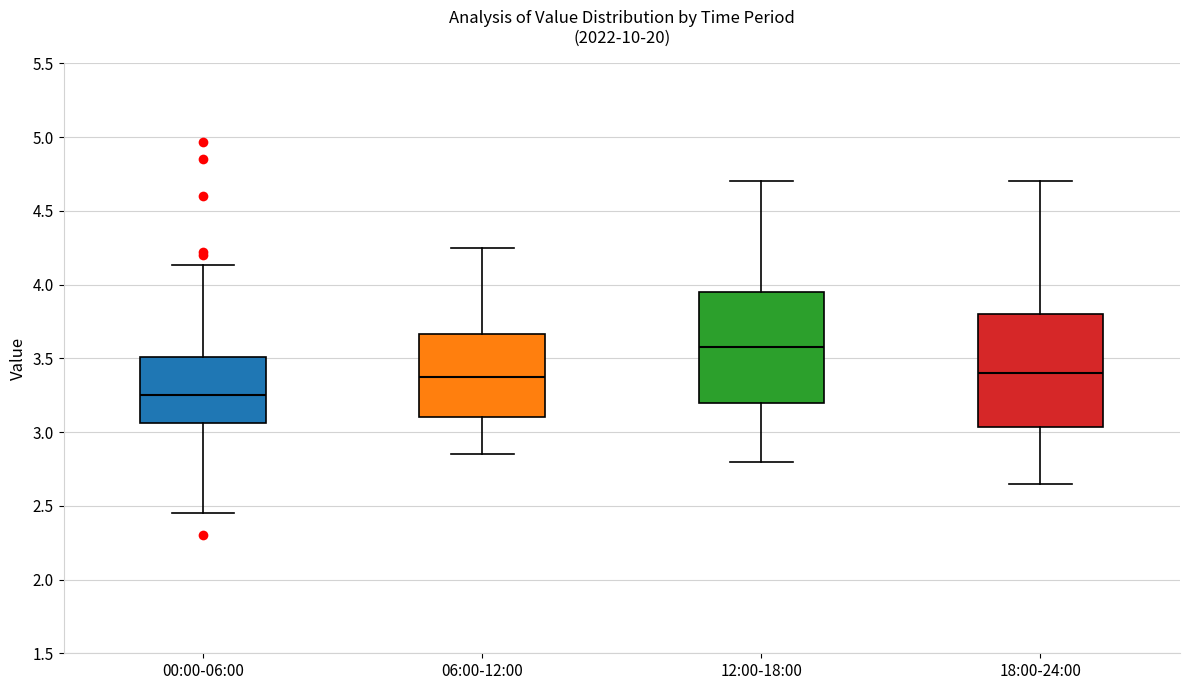

Where is the lower edge of the box for 06:00-12:00 on the y-axis? The values are not printed on the chart, so give them approximately, as read against the axis.

3.10